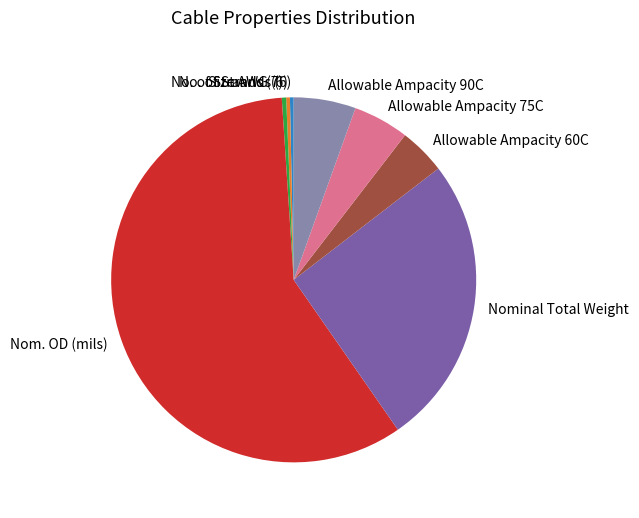

Which category has the biggest portion of the pie?

Nom. OD (mils)